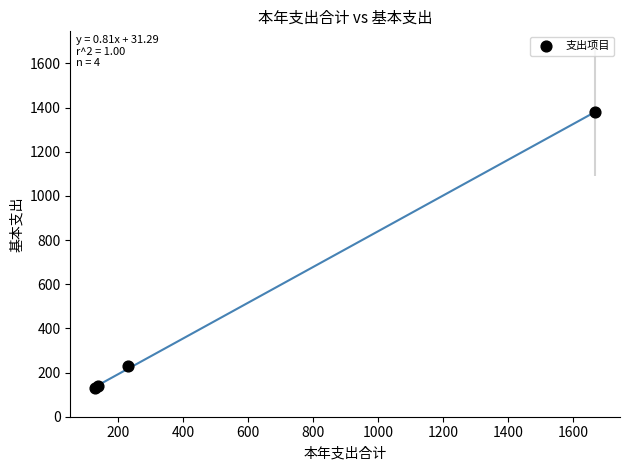

What Y value in the scatter plot is closest to 754?

229.5